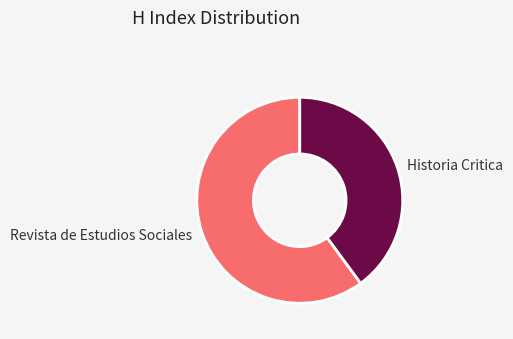

How many slices are in this pie chart?

2